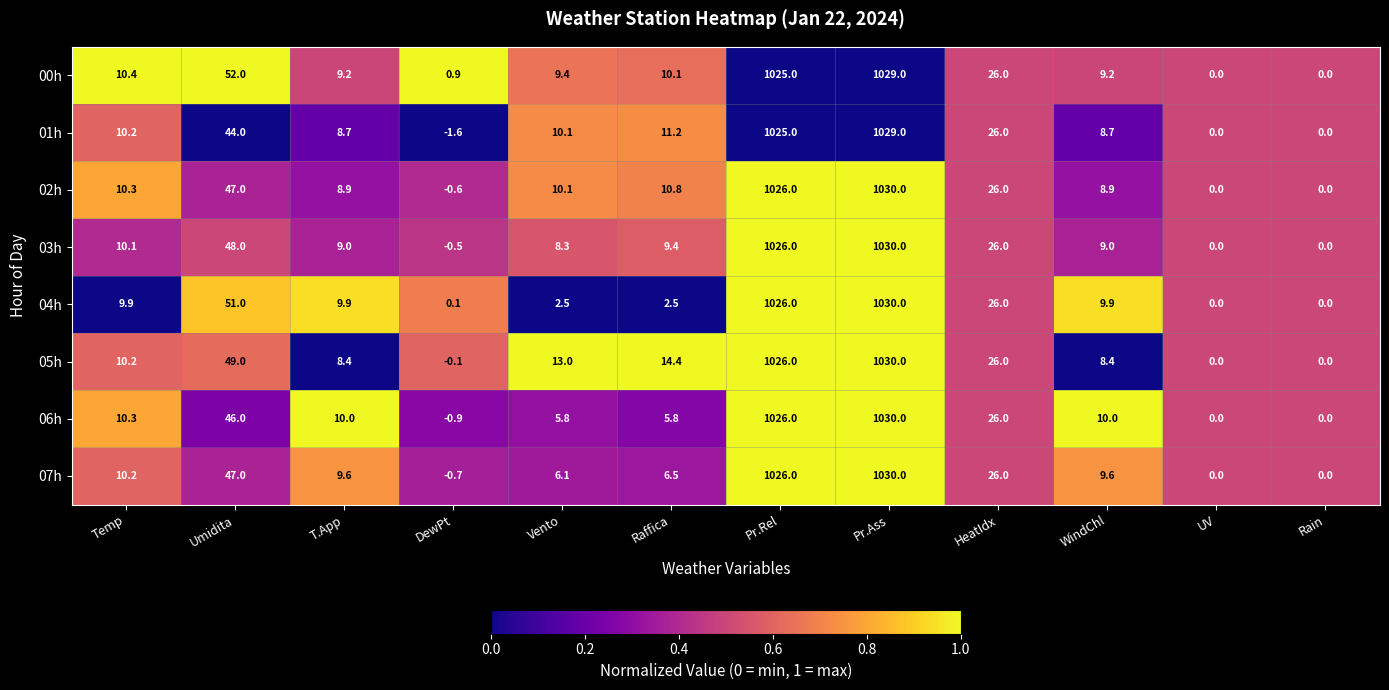

What is the difference between the second highest and minimum values in the 00h series?

1025.0